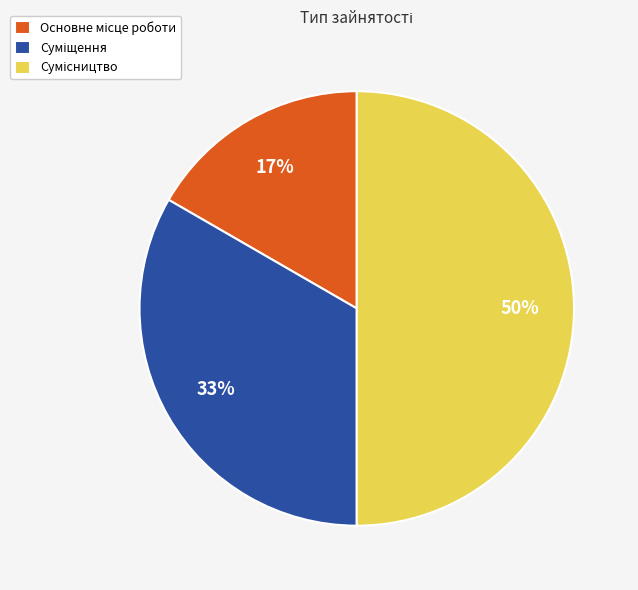

To the nearest percent, what is the difference between the largest and smallest slice percentages?

33%